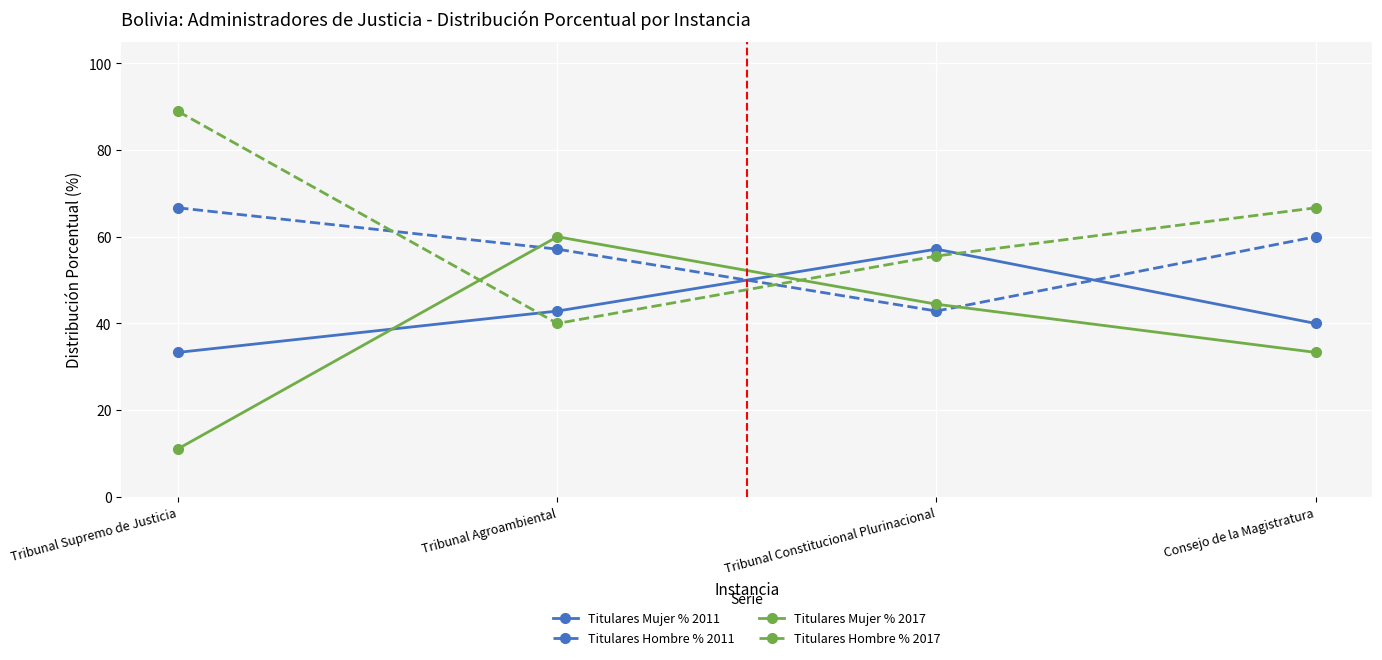

Does the chart have visible grid lines?

Yes